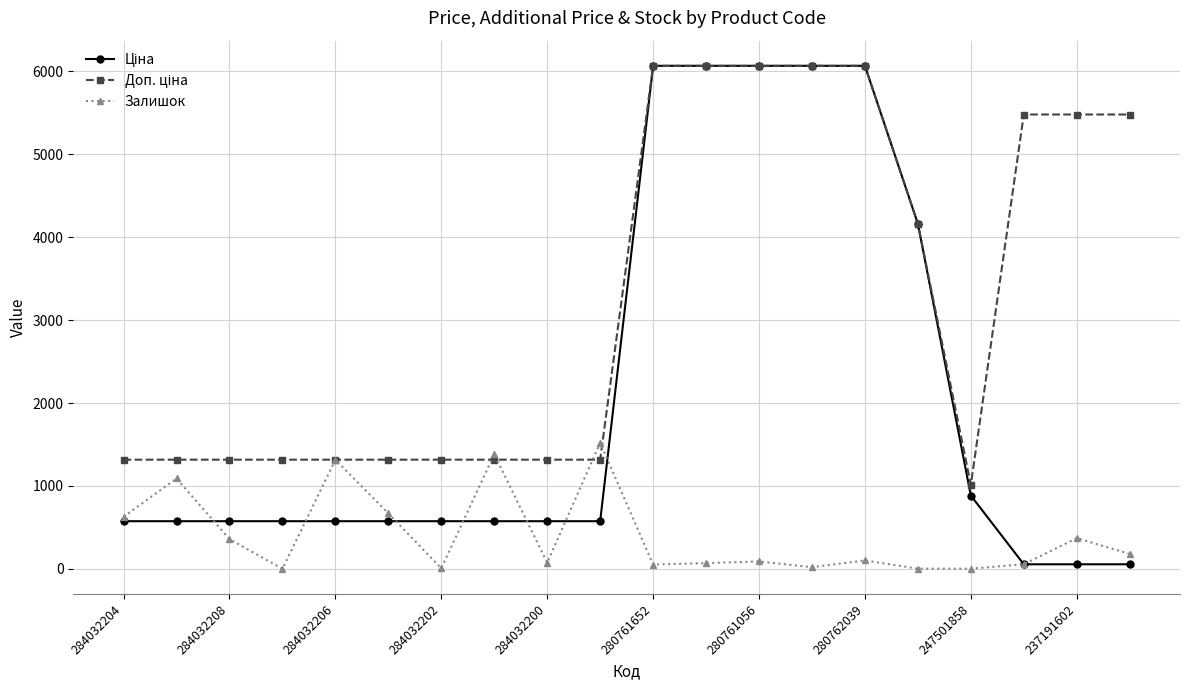

What is the value of the Залишок point at the 1st from the left?

628.0